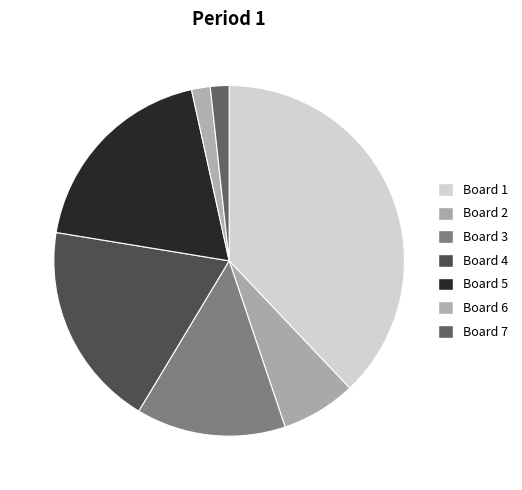

Do Board 7 and Board 1 together represent more than half of the pie?

No